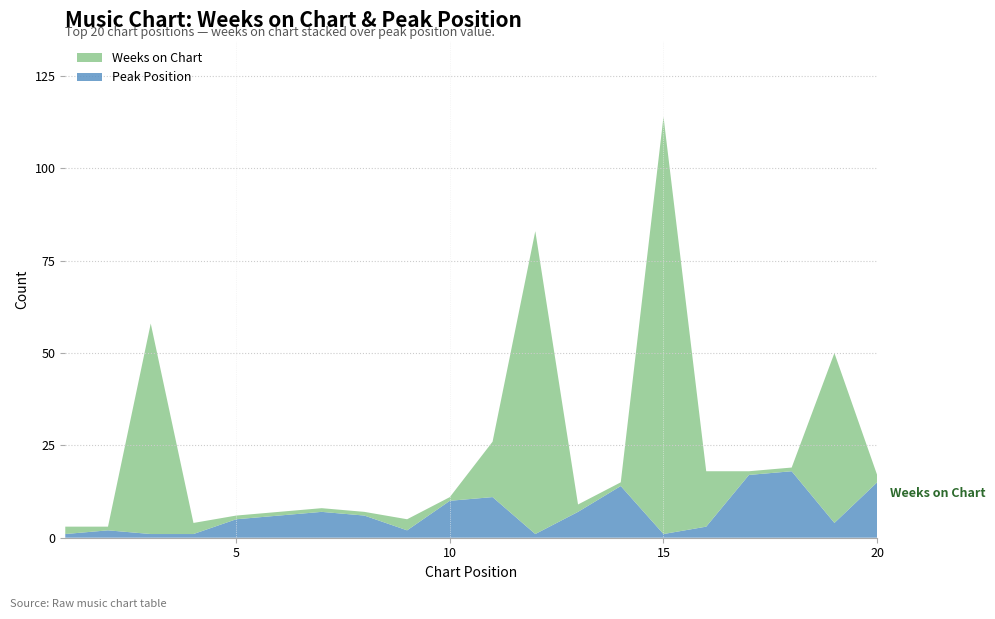

Reading left to right, extract all data points from this chart.

Weeks on Chart: 2	1	57	3	1	1	1	1	3	1	15	82	2	1	113	15	1	1	46	2
Peak Position: 1	2	1	1	5	6	7	6	2	10	11	1	7	14	1	3	17	18	4	15